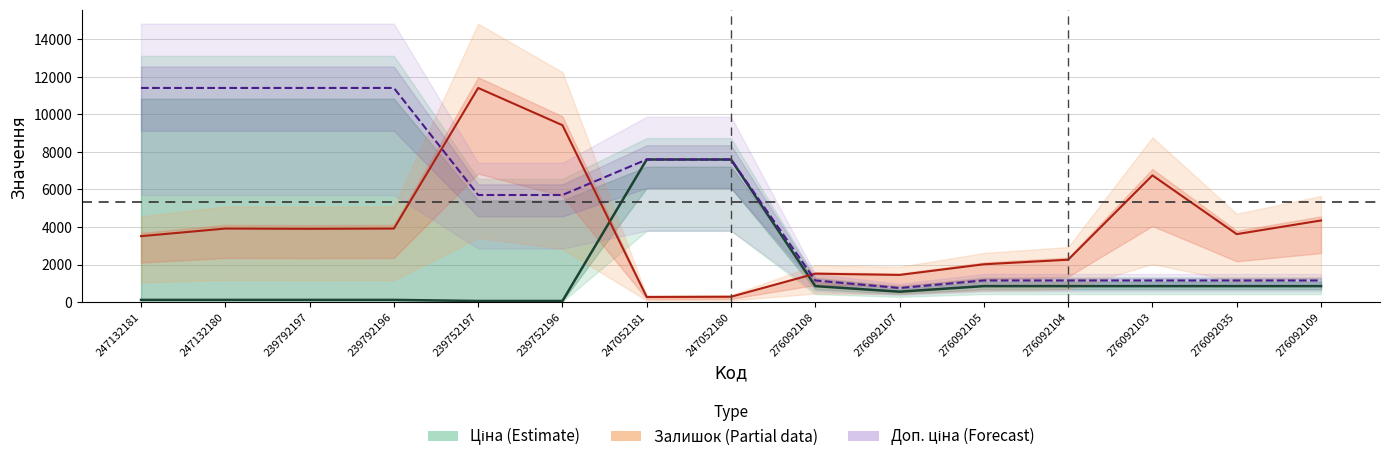

Reading left to right, what are all the values shown in this chart?

Ціна: 247132181=114.1	247132180=114.1	239792197=114.1	239792196=114.1	239752197=57.0	239752196=57.0	247052181=7596.5	247052180=7596.5	276092108=848.4	276092107=551.5	276092105=848.4	276092104=848.4	276092103=848.4	276092035=848.4	276092109=848.4
Залишок (норм.): 247132181=3510.8	247132180=3915.9	239792197=3902.4	239792196=3915.9	239752197=11410.0	239752196=9425.1	247052181=270.1	247052180=283.6	276092108=1512.3	276092107=1444.8	276092105=2011.9	276092104=2255.0	276092103=6751.5	276092035=3618.8	276092109=4348.0
Доп. ціна: 247132181=11410.0	247132180=11410.0	239792197=11410.0	239792196=11410.0	239752197=5705.0	239752196=5705.0	247052181=7596.5	247052180=7596.5	276092108=1149.7	276092107=747.0	276092105=1149.7	276092104=1149.7	276092103=1149.7	276092035=1149.7	276092109=1149.7